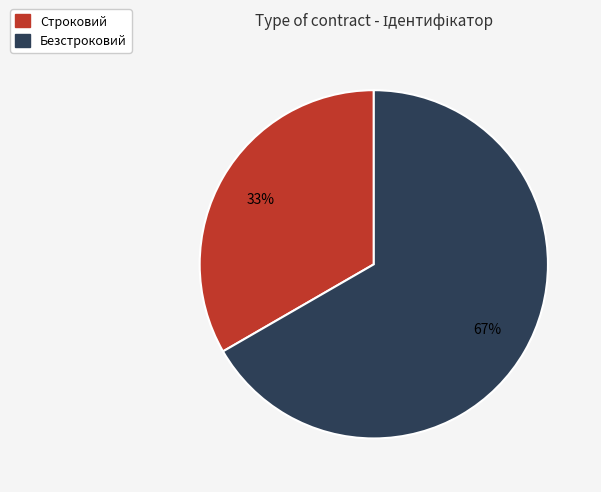

To the nearest percent, what percentage of the pie is Безстроковий?

67%